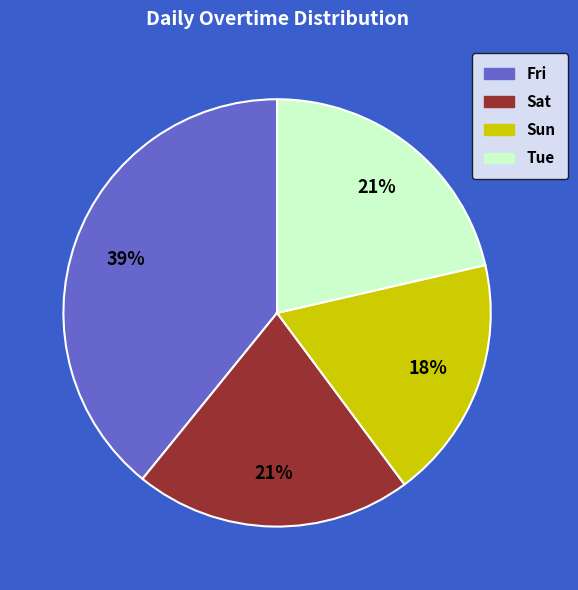

Is there any slice that represents more than half of the pie?

No